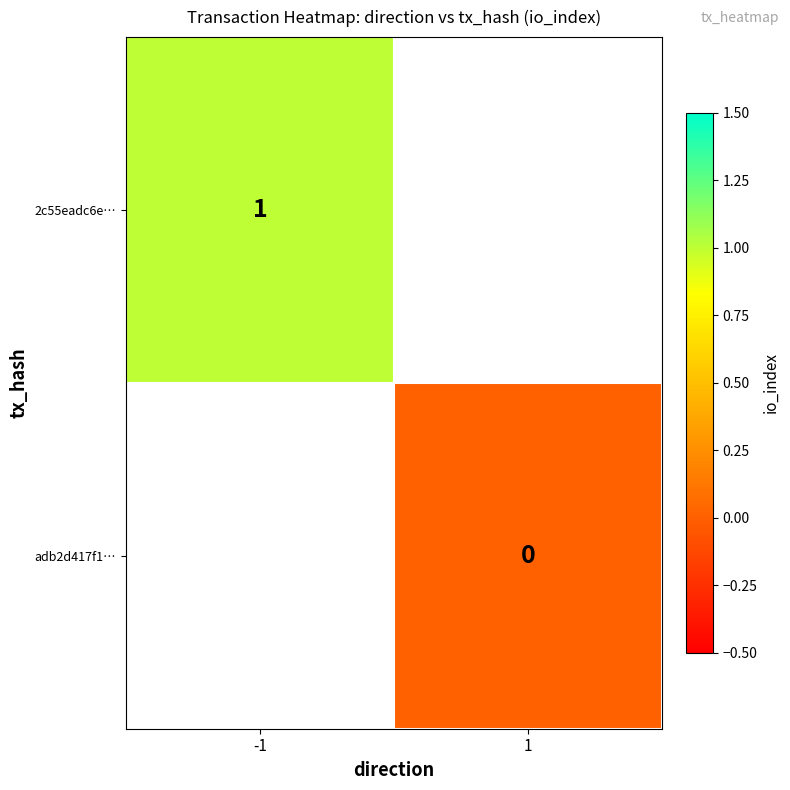

True or false: 2c55eadc6e… has a value of 1 at -1.

True